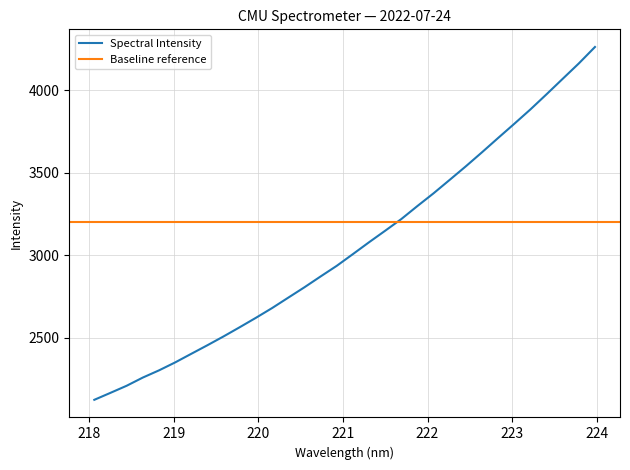

What is the approximate value at 221.6902?

3219.9